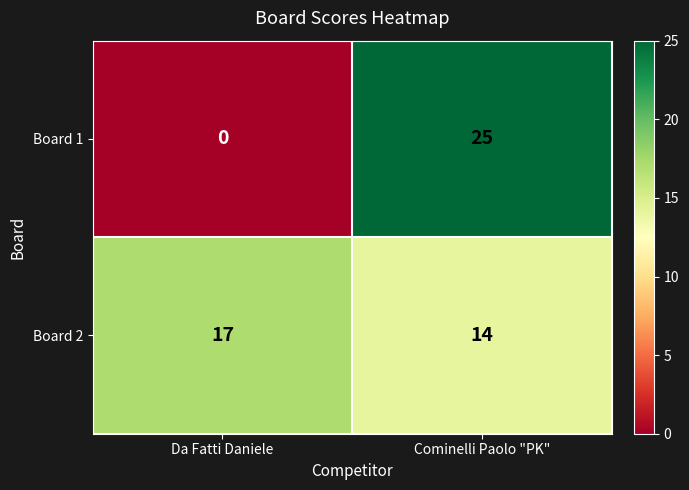

How many data points in Board 2 are less than 17?

1